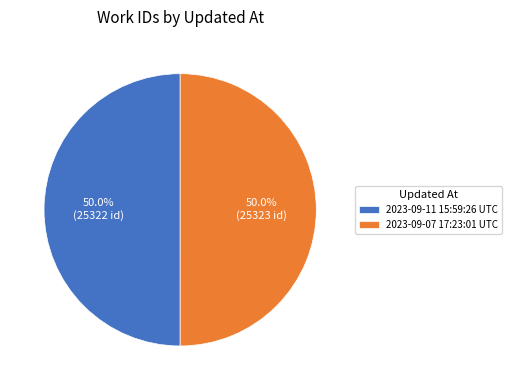

Approximately how many times larger is the value at 2023-09-11 15:59:26 UTC compared to 2023-09-07 17:23:01 UTC?

1.0